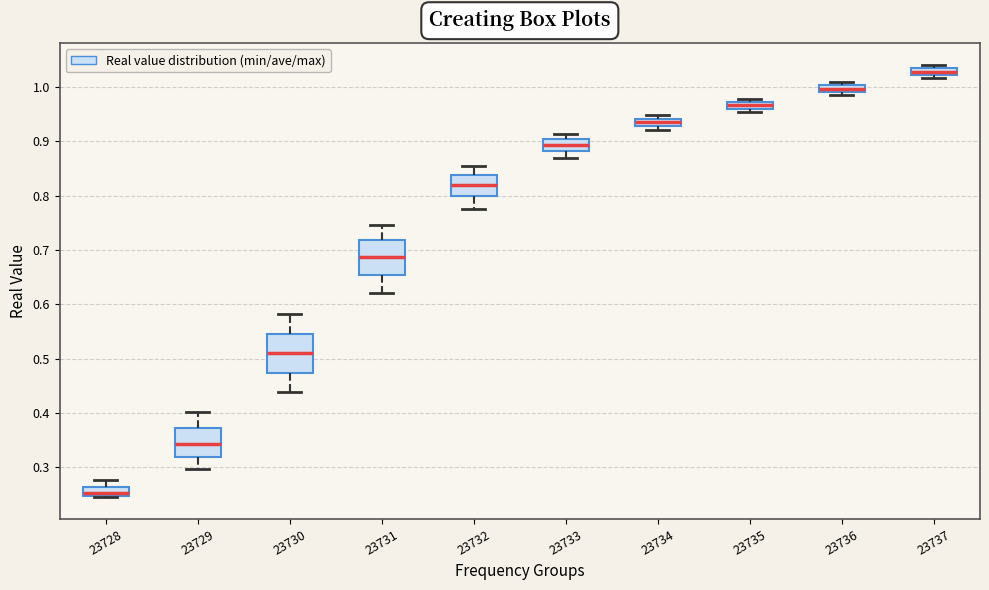

Which box's median line is the lowest?

23728